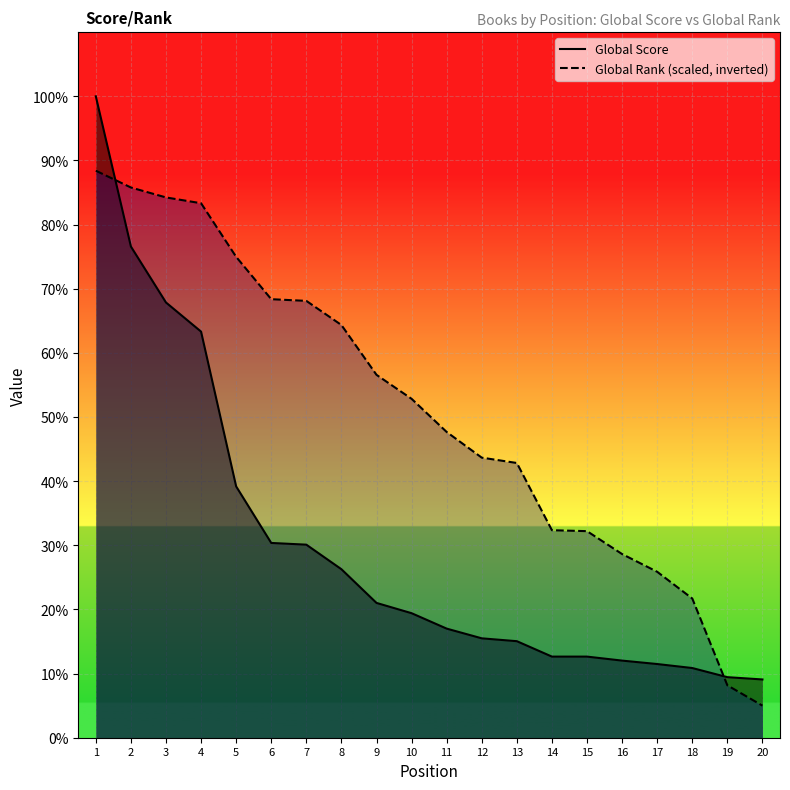

Which series has the largest total across all categories?

Global Rank (scaled, inverted)